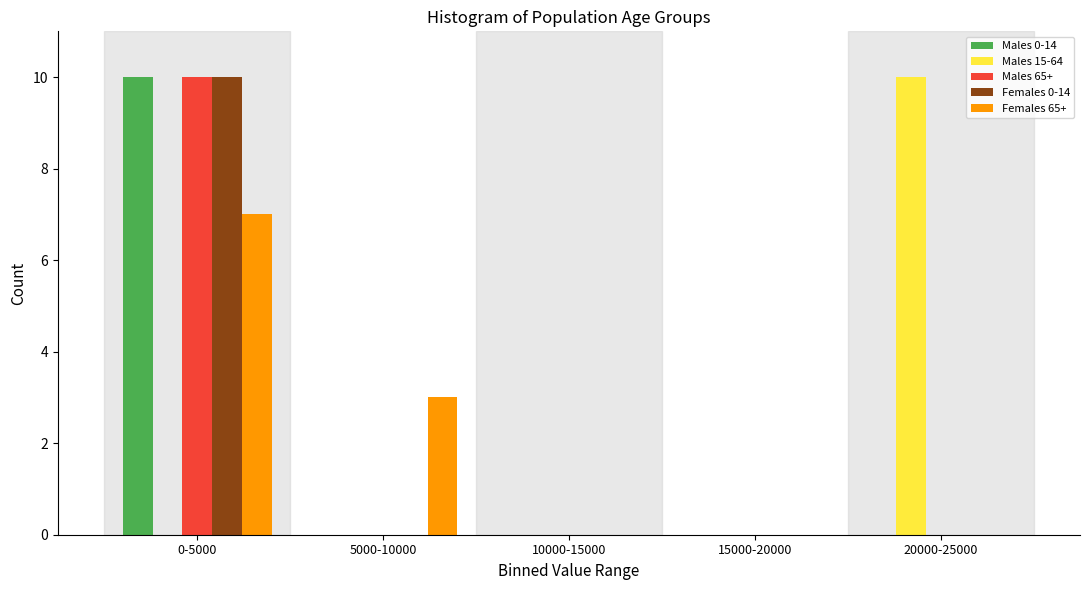

Reading right to left, what are all the values shown in this chart?

Males 0-14: 20000-25000=0	15000-20000=0	10000-15000=0	5000-10000=0	0-5000=10
Males 15-64: 20000-25000=10	15000-20000=0	10000-15000=0	5000-10000=0	0-5000=0
Males 65+: 20000-25000=0	15000-20000=0	10000-15000=0	5000-10000=0	0-5000=10
Females 0-14: 20000-25000=0	15000-20000=0	10000-15000=0	5000-10000=0	0-5000=10
Females 65+: 20000-25000=0	15000-20000=0	10000-15000=0	5000-10000=3	0-5000=7